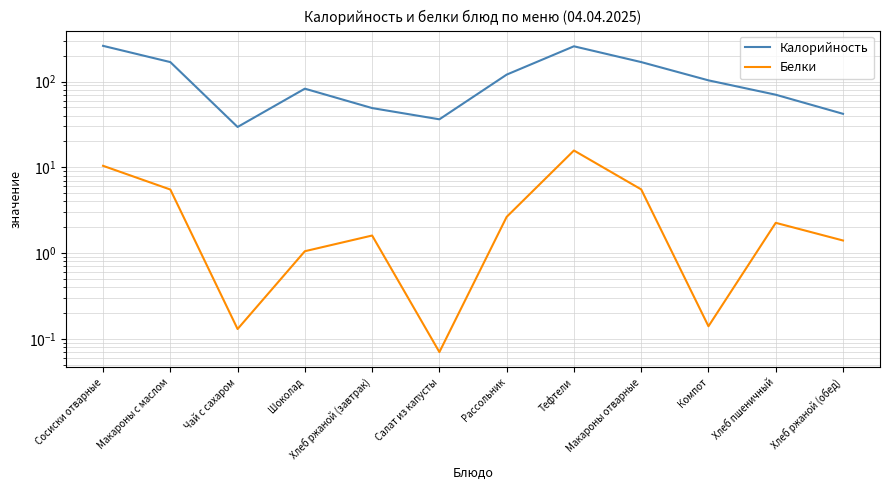

Reading left to right, extract all data points from this chart.

Калорийность: Сосиски отварные=260.5	Макароны с маслом=168.4	Чай с сахаром=29.5	Шоколад=82.5	Хлеб ржаной (завтрак)=49.0	Салат из капусты=36.2	Рассольник=120.3	Тефтели=257.4	Макароны отварные=168.4	Компот=103.1	Хлеб пшеничный=70.1	Хлеб ржаной (обед)=42.0
Белки: Сосиски отварные=10.4	Макароны с маслом=5.5	Чай с сахаром=0.1	Шоколад=1.1	Хлеб ржаной (завтрак)=1.6	Салат из капусты=0.1	Рассольник=2.6	Тефтели=15.7	Макароны отварные=5.5	Компот=0.1	Хлеб пшеничный=2.2	Хлеб ржаной (обед)=1.4